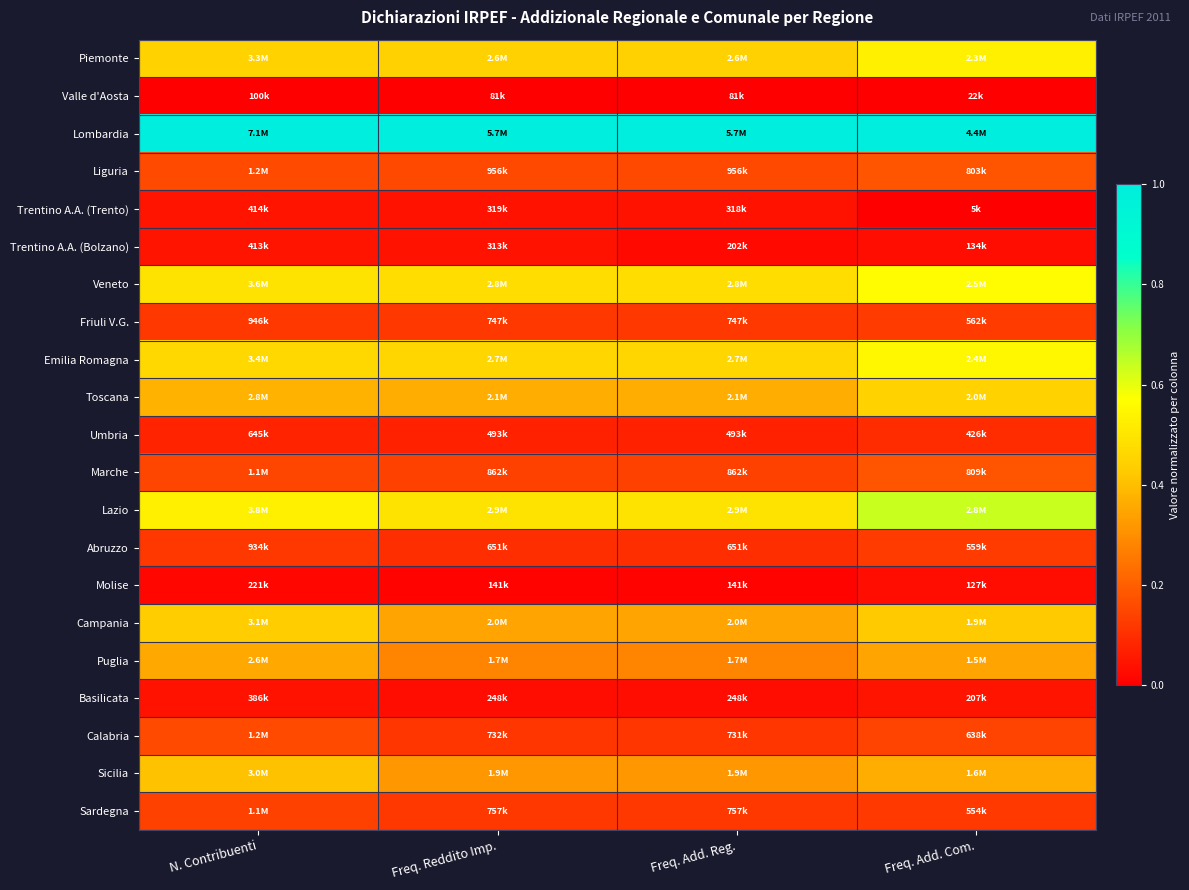

At how many categories does at least one series exceed 0?

4